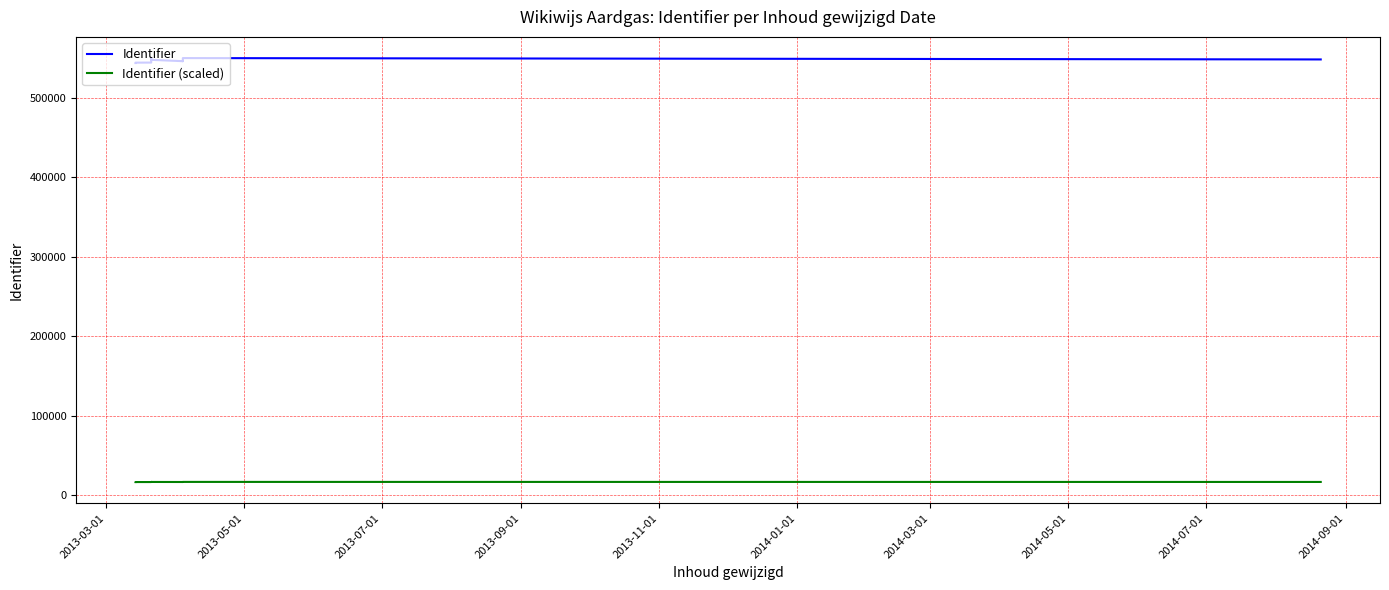

What is the label of the 4th point from the right?

2014-07-01